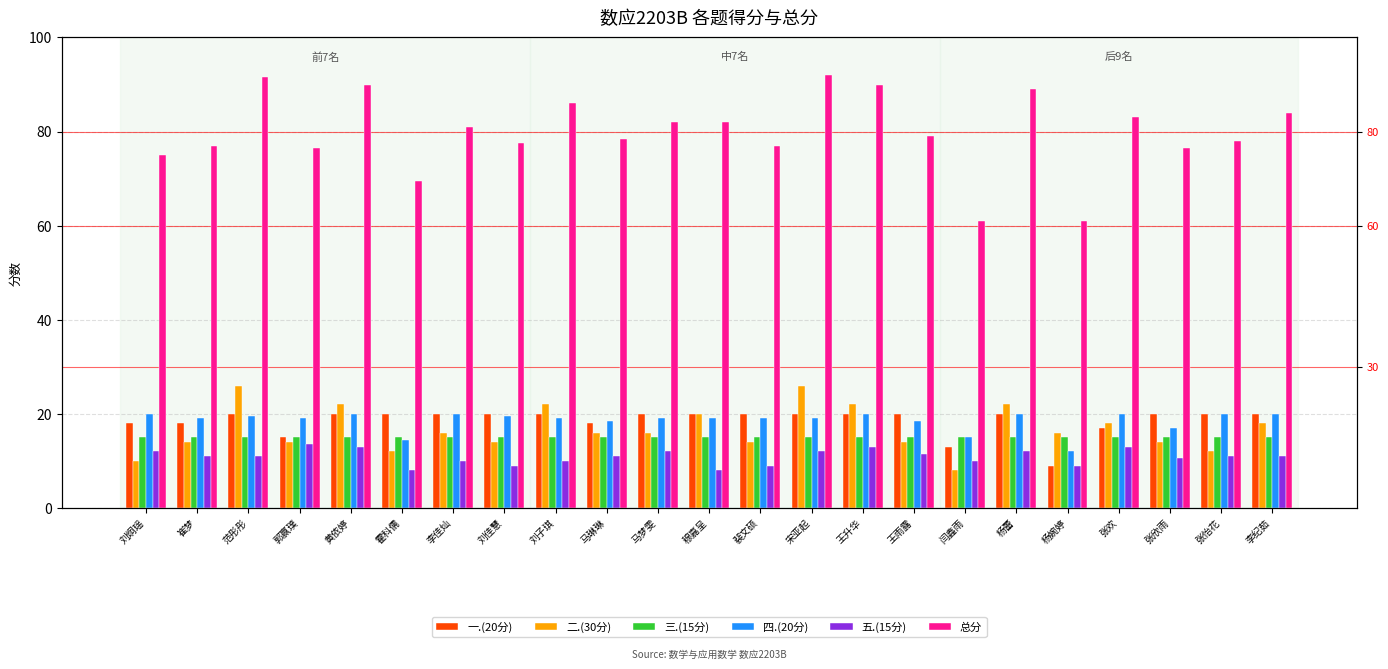

True or false: 四.(20分) has a value of 27.1 at 范彤彤.

False